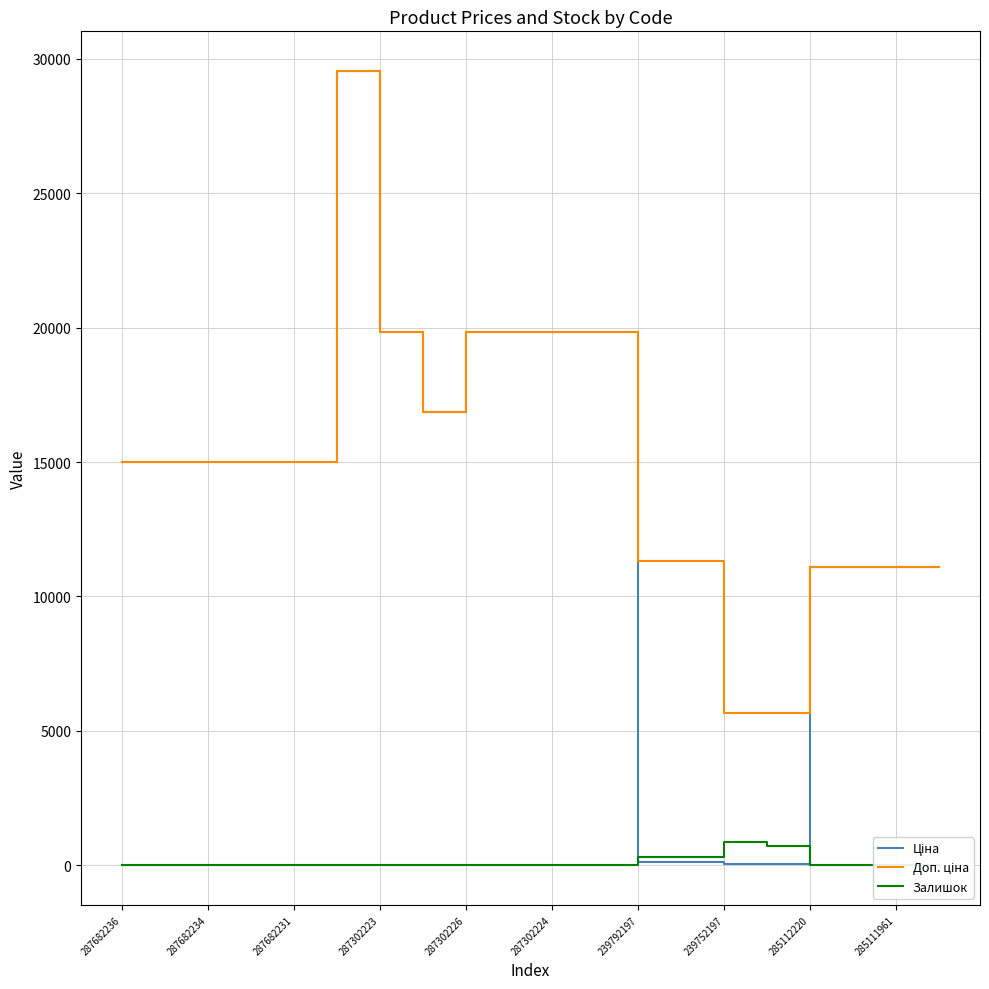

What is the difference between the second highest and minimum values in the Залишок series?

698.0